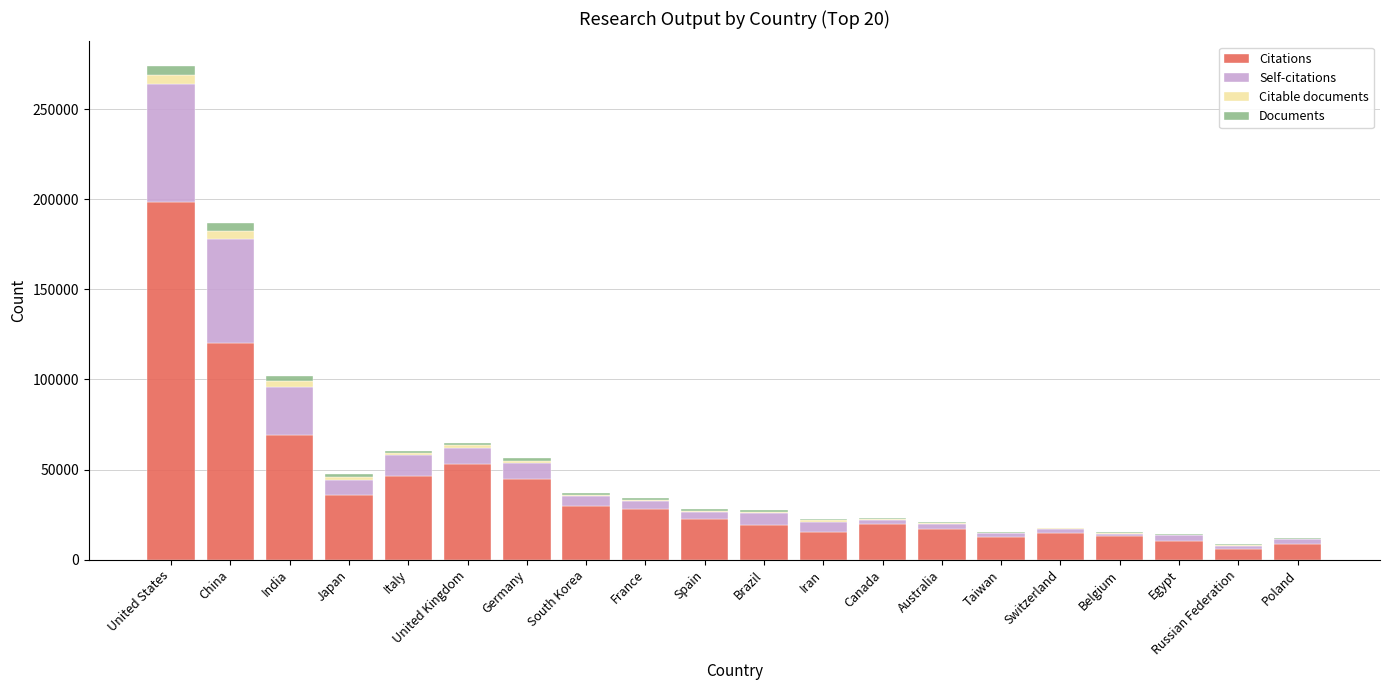

Is it true that Citations equals 35731 at Japan?

True